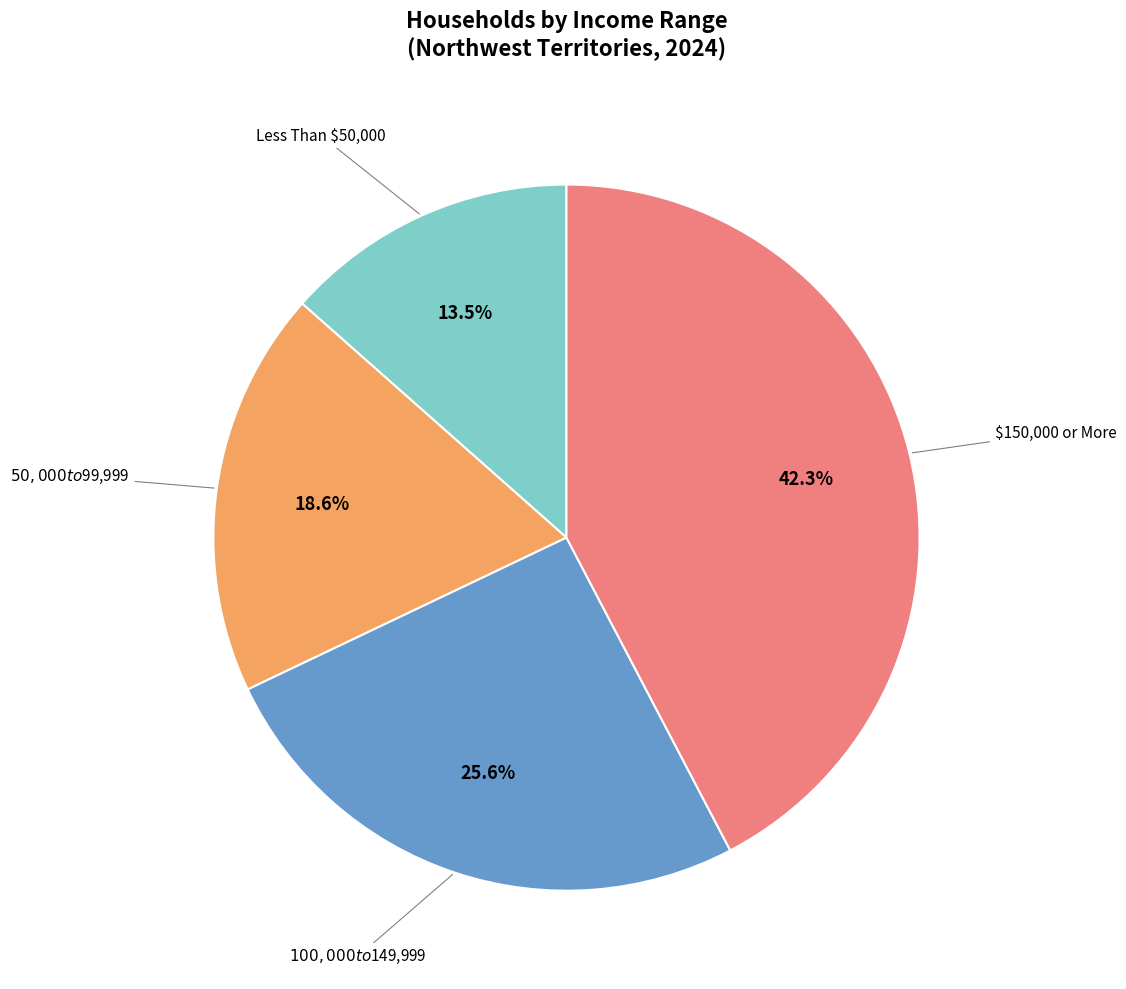

Do $100,000 to $149,999 and Less Than $50,000 together represent more than half of the pie?

No